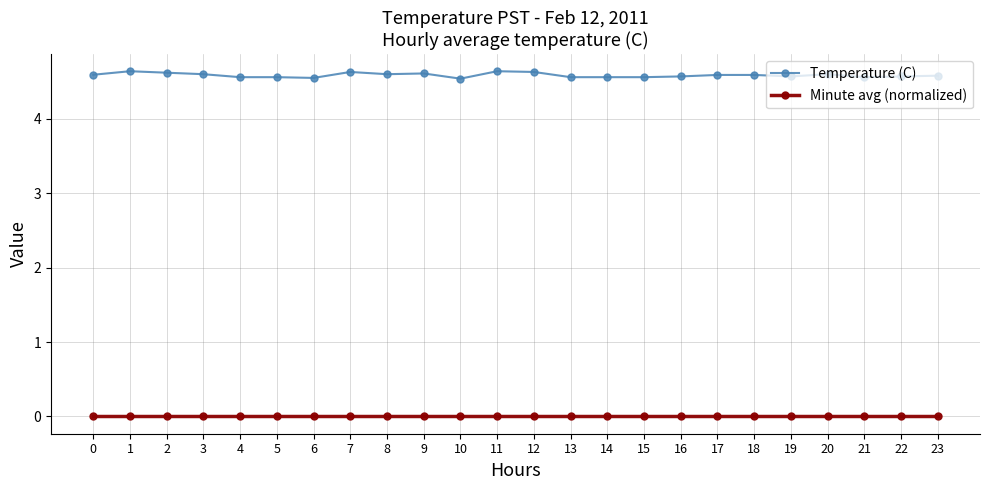

How many distinct data groups are displayed?

2